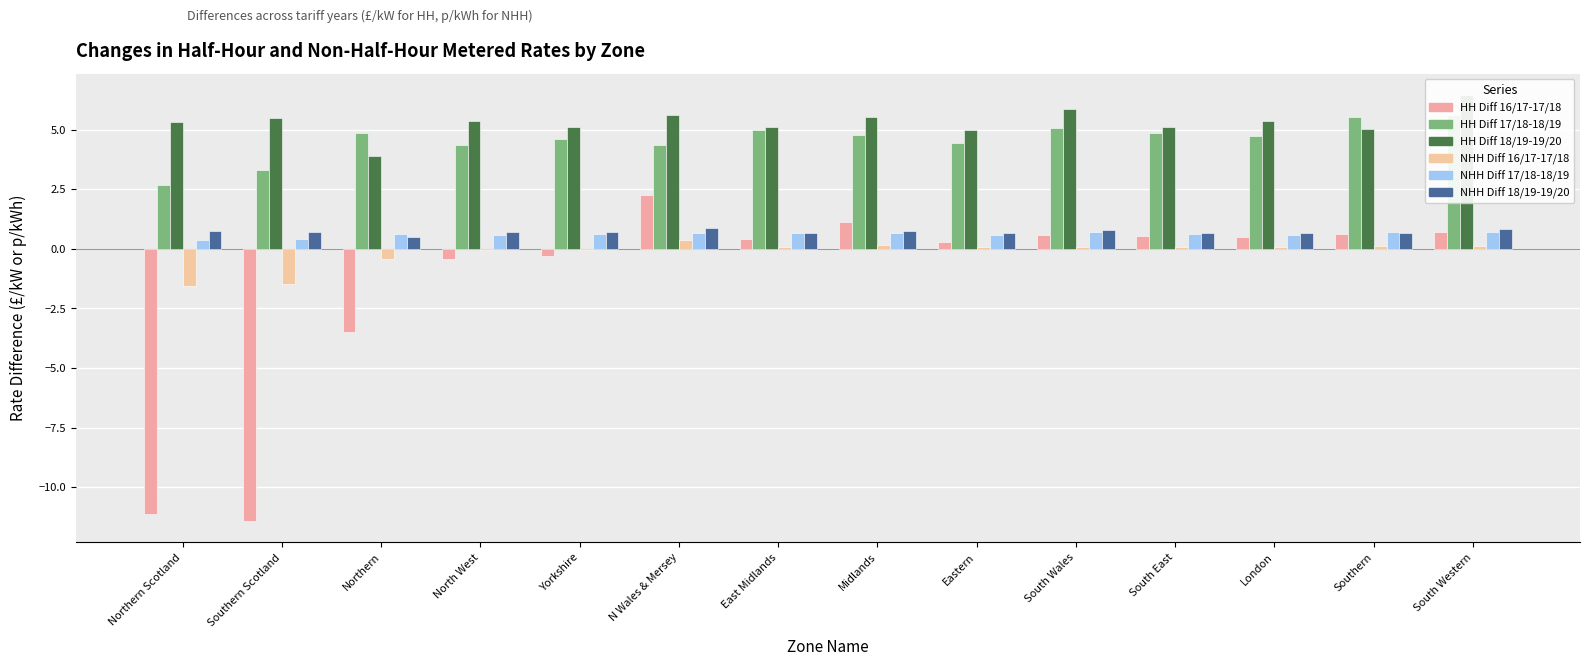

Between East Midlands and South Western, which series saw the biggest shift?

HH Diff 18/19-19/20